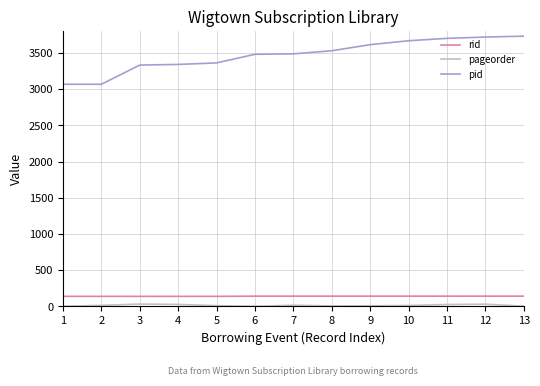

What is the average value of the pid series?

3469